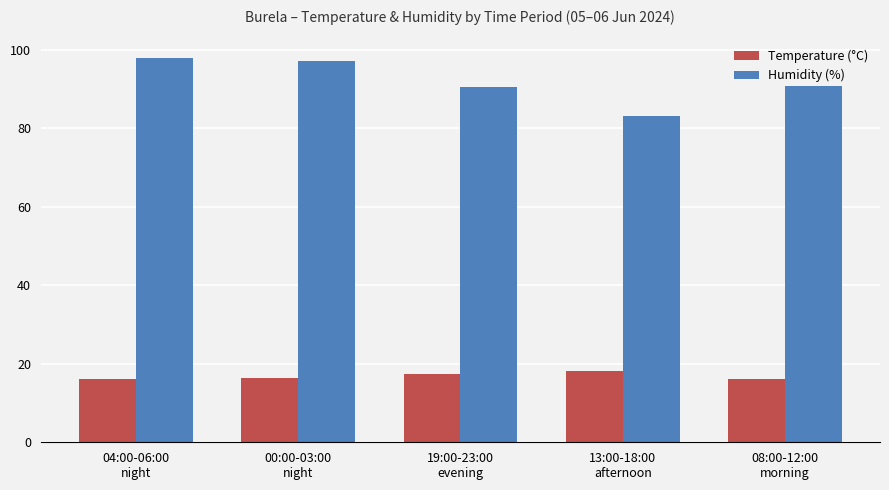

What is the total value across all series at 13:00-18:00
afternoon?

101.5